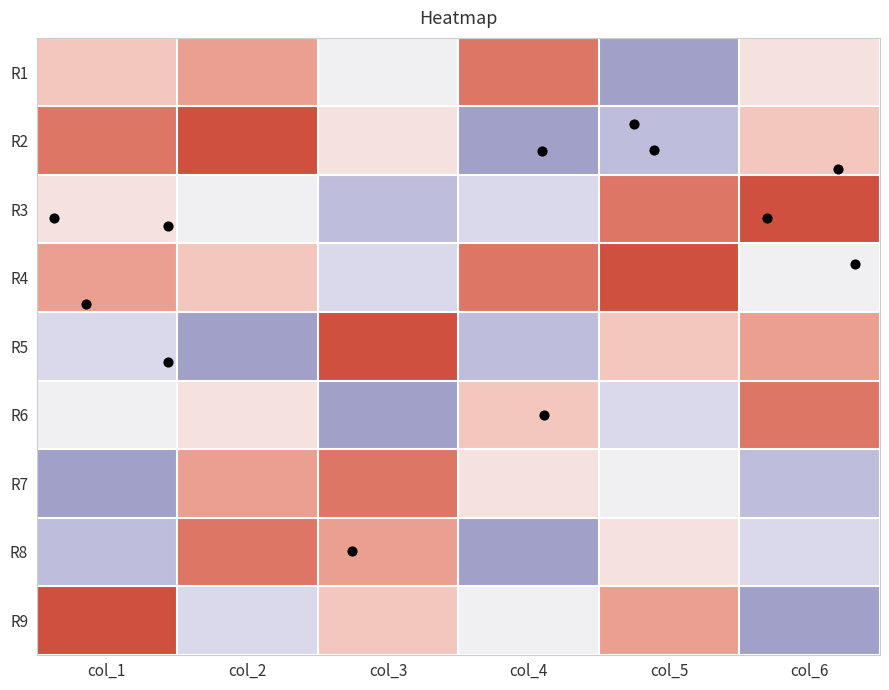

How many data points does each series have?

6